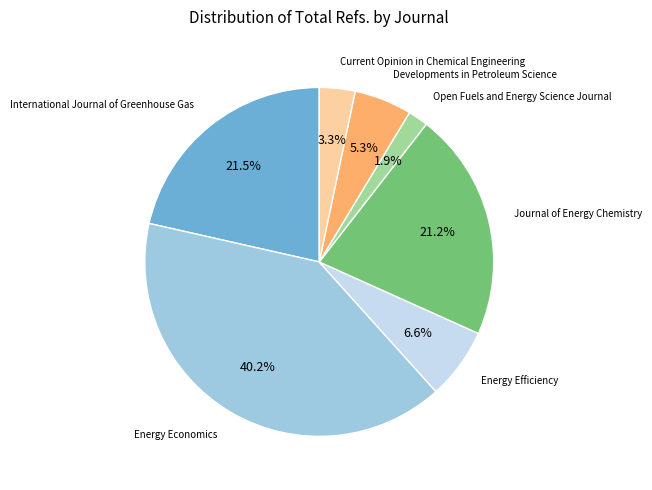

How many segments does this pie chart have?

7